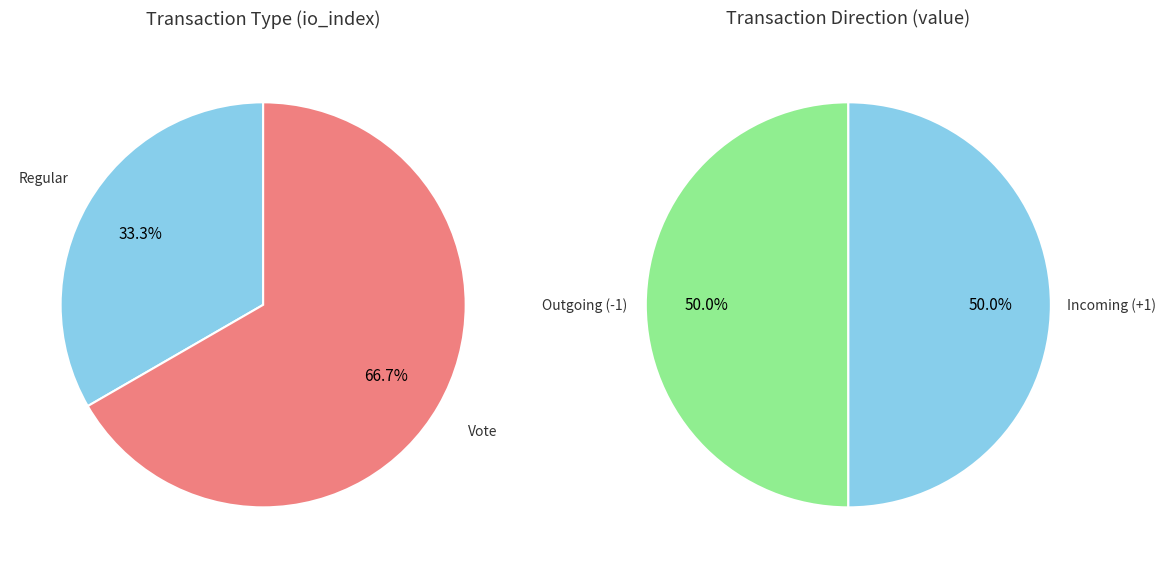

Is there any slice that represents more than half of the pie?

Yes